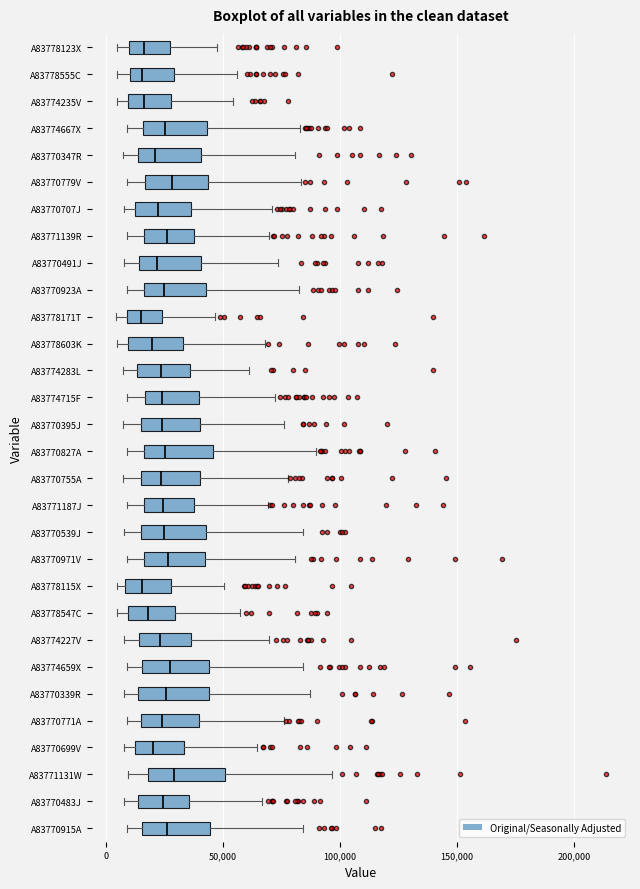

Reading bottom to top, transcribe this box plot: for each box, give where its median line is, the range the box spans, and where its two whiskers end, as read against the x-axis. The values are not printed on the chart, so give them approximately, as read against the axis.

A83770915A: median 25000, box 15000 to 45000, whiskers 10000 to 85000
A83770483J: median 25000, box 15000 to 35000, whiskers 10000 to 65000
A83771131W: median 30000, box 20000 to 50000, whiskers 10000 to 95000
A83770699V: median 20000, box 15000 to 35000, whiskers 10000 to 65000
A83770771A: median 25000, box 15000 to 40000, whiskers 10000 to 75000
A83770339R: median 25000, box 15000 to 45000, whiskers 10000 to 85000
A83774659X: median 25000, box 15000 to 45000, whiskers 10000 to 85000
A83774227V: median 25000, box 15000 to 35000, whiskers 10000 to 70000
A83778547C: median 20000, box 10000 to 30000, whiskers 5000 to 55000
A83778115X: median 15000, box 10000 to 30000, whiskers 5000 to 50000
A83770971V: median 25000, box 15000 to 45000, whiskers 10000 to 80000
A83770539J: median 25000, box 15000 to 45000, whiskers 10000 to 85000
A83771187J: median 25000, box 15000 to 40000, whiskers 10000 to 70000
A83770755A: median 25000, box 15000 to 40000, whiskers 10000 to 80000
A83770827A: median 25000, box 15000 to 45000, whiskers 10000 to 90000
A83770395J: median 25000, box 15000 to 40000, whiskers 10000 to 75000
A83774715F: median 25000, box 15000 to 40000, whiskers 10000 to 70000
A83774283L: median 25000, box 15000 to 35000, whiskers 10000 to 60000
A83778603K: median 20000, box 10000 to 35000, whiskers 5000 to 70000
A83778171T: median 15000, box 10000 to 25000, whiskers 5000 to 45000
A83770923A: median 25000, box 15000 to 45000, whiskers 10000 to 85000
A83770491J: median 20000, box 15000 to 40000, whiskers 10000 to 75000
A83771139R: median 25000, box 15000 to 40000, whiskers 10000 to 70000
A83770707J: median 20000, box 10000 to 35000, whiskers 10000 (just left of the box's left edge) to 70000
A83770779V: median 30000, box 15000 to 45000, whiskers 10000 to 85000
A83770347R: median 20000, box 15000 to 40000, whiskers 10000 to 80000
A83774667X: median 25000, box 15000 to 45000, whiskers 10000 to 85000
A83774235V: median 15000, box 10000 to 30000, whiskers 5000 to 55000
A83778555C: median 15000, box 10000 to 30000, whiskers 5000 to 55000
A83778123X: median 15000, box 10000 to 25000, whiskers 5000 to 50000